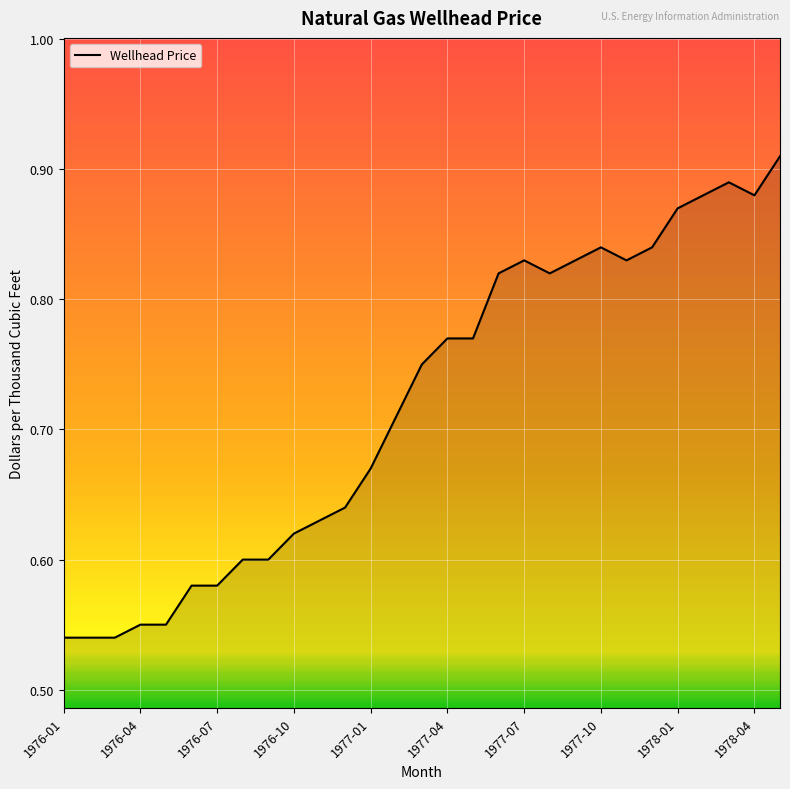

How many lines are shown in the chart?

1